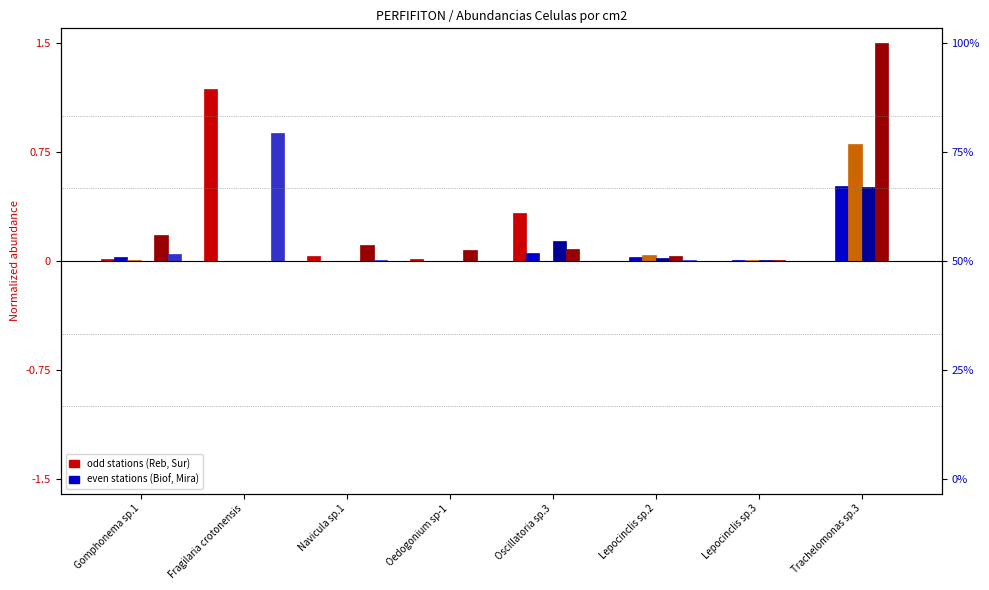

What is the highest value of the VACA-Sur1 series?

0.9